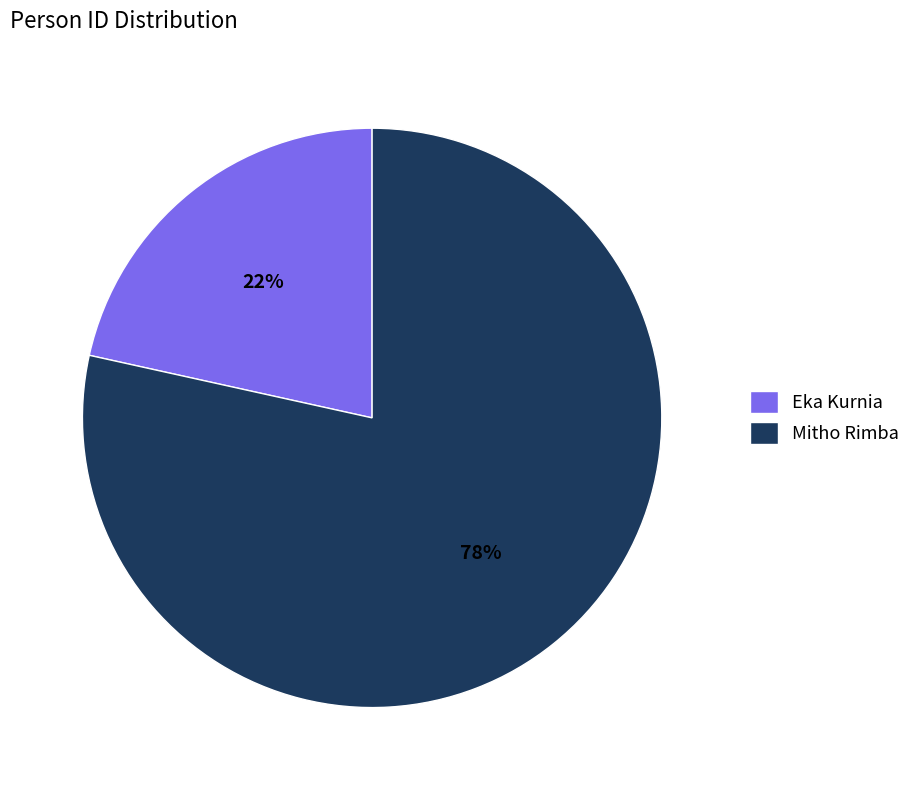

Does Mitho Rimba account for over 50% of the chart?

Yes